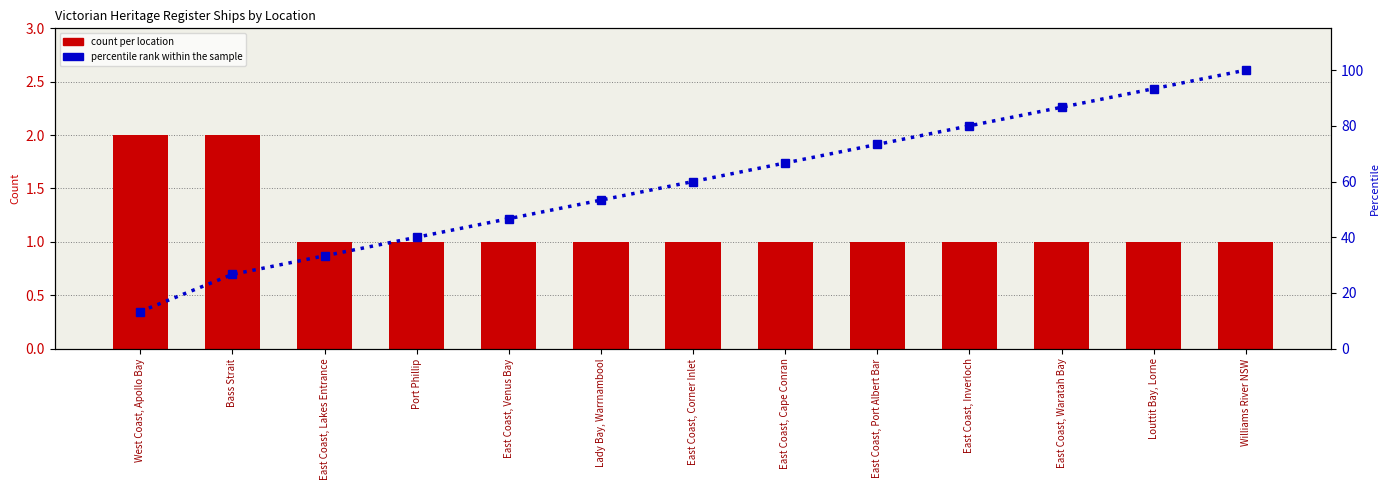

Which category has the highest value across all series?

Williams River NSW